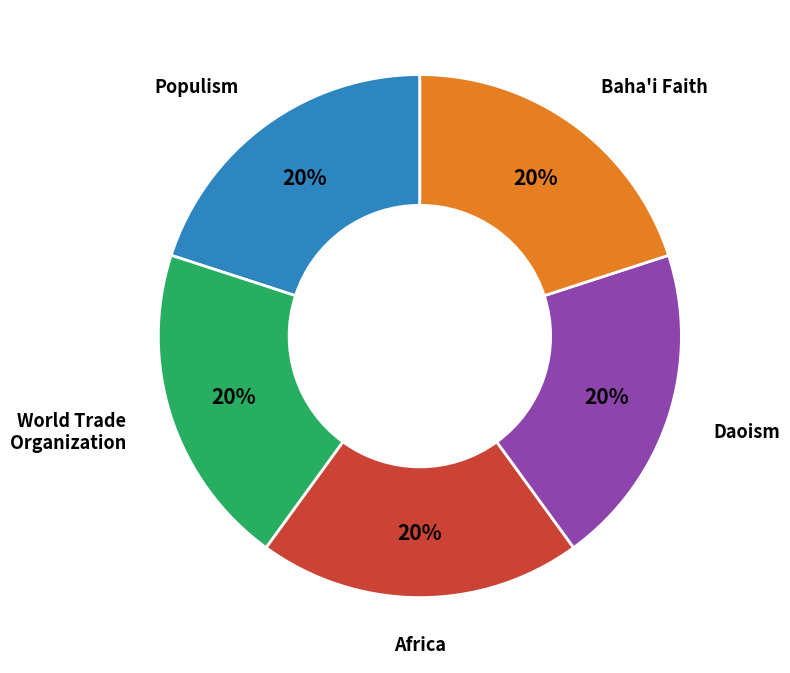

What is the ratio of the value at Baha'i Faith to the value at World Trade Organization?

1.0